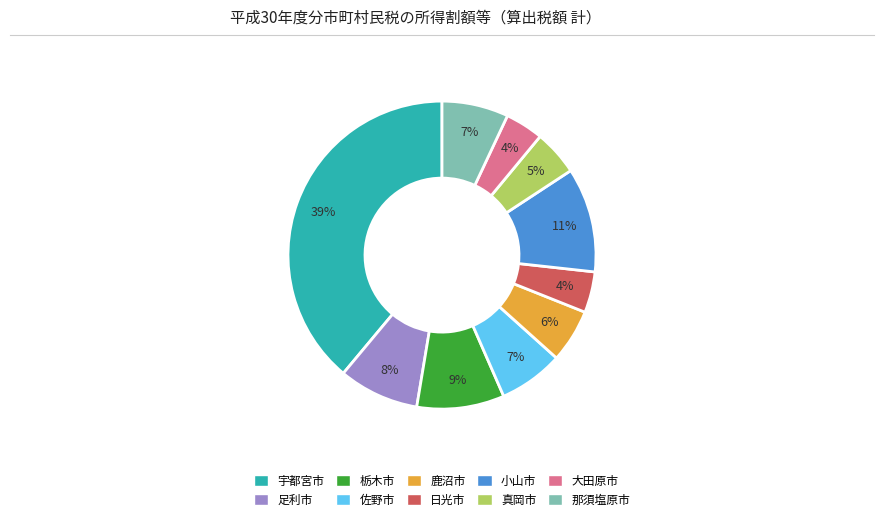

The 栃木市 slice represents 9% of the pie. True or false?

True